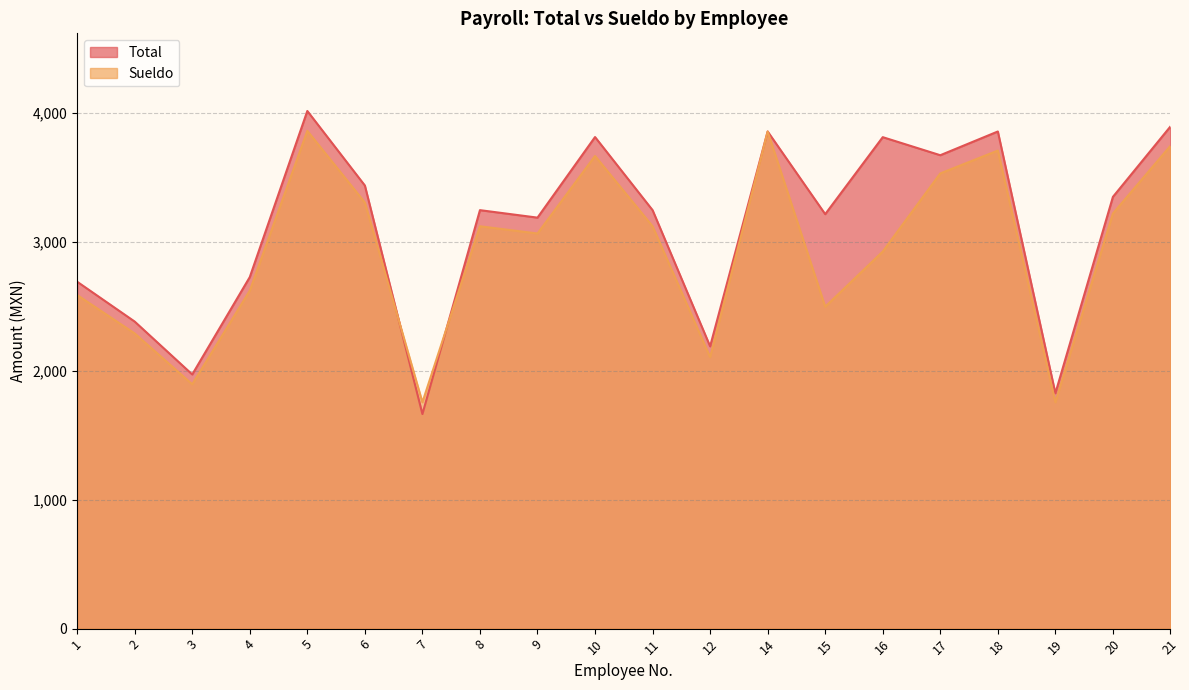

What is the spread (max minus min) of values at 16?

887